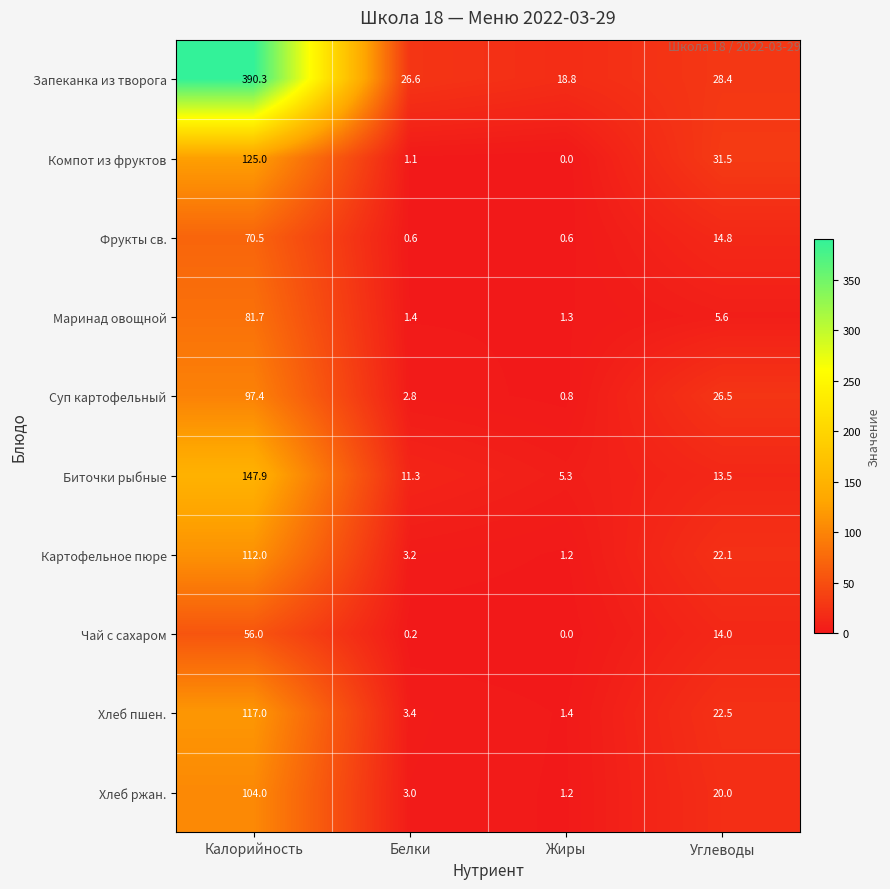

What is the highest value of the Чай с сахаром series?

56.0